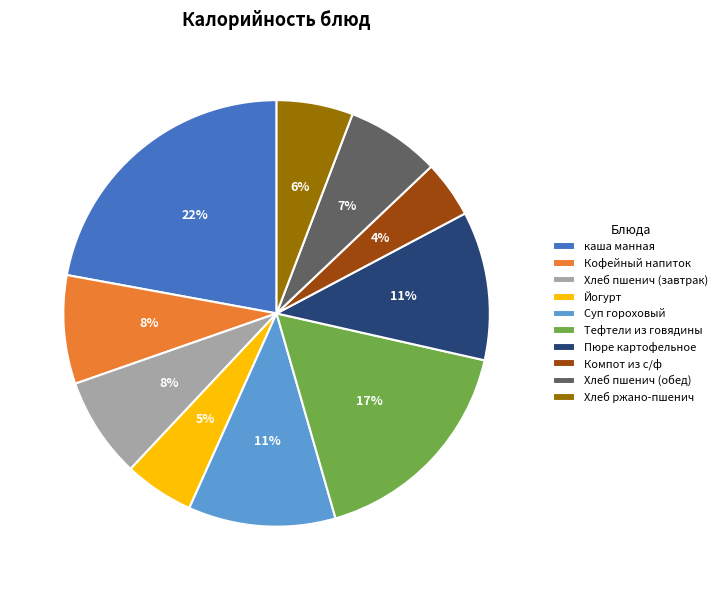

Which slice is the largest?

каша манная